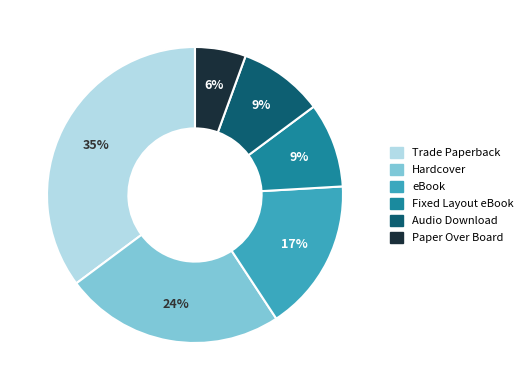

The Fixed Layout eBook slice represents 9% of the pie. True or false?

True